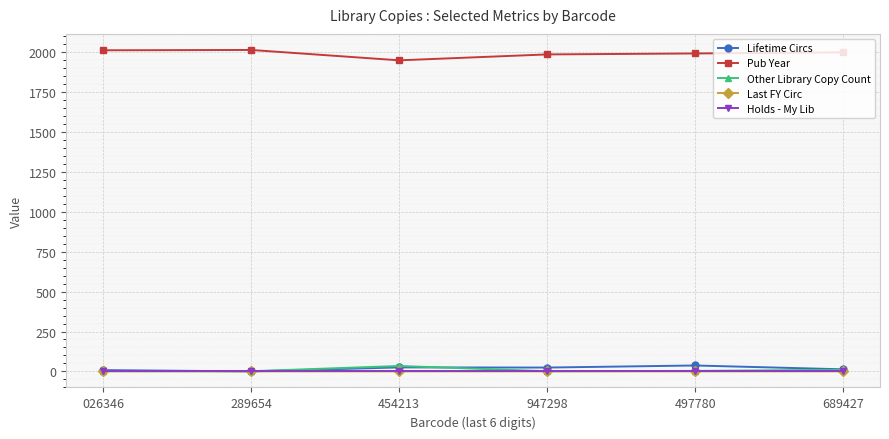

How many lines are shown in the chart?

5